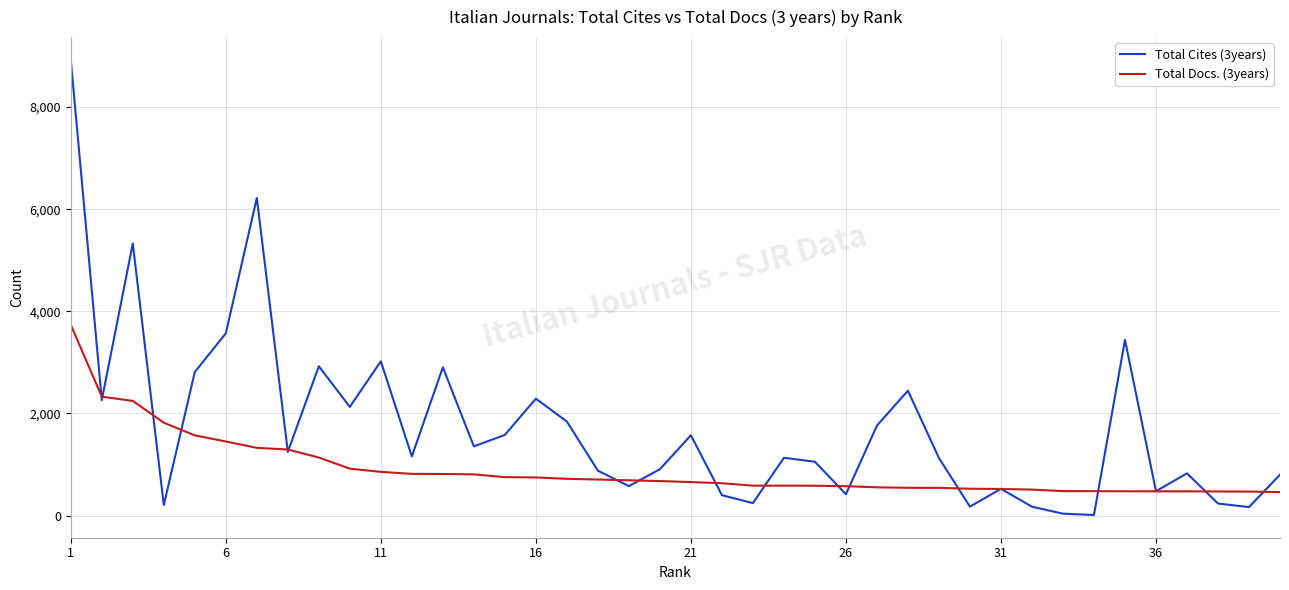

Which series has the largest range (max minus min)?

Total Cites (3years)